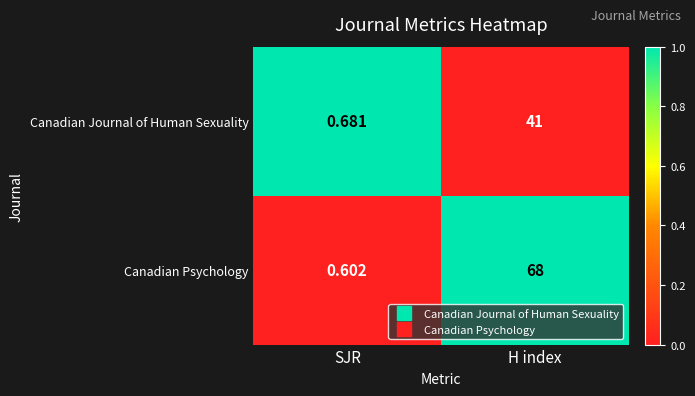

Rank the categories by Canadian Journal of Human Sexuality value from lowest to highest.

SJR, H index